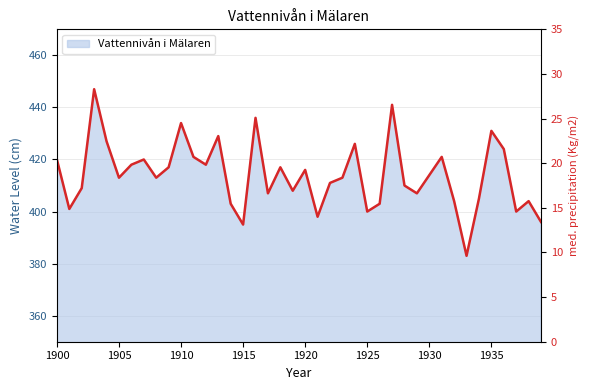

At which label is the value closest to 415?

1920